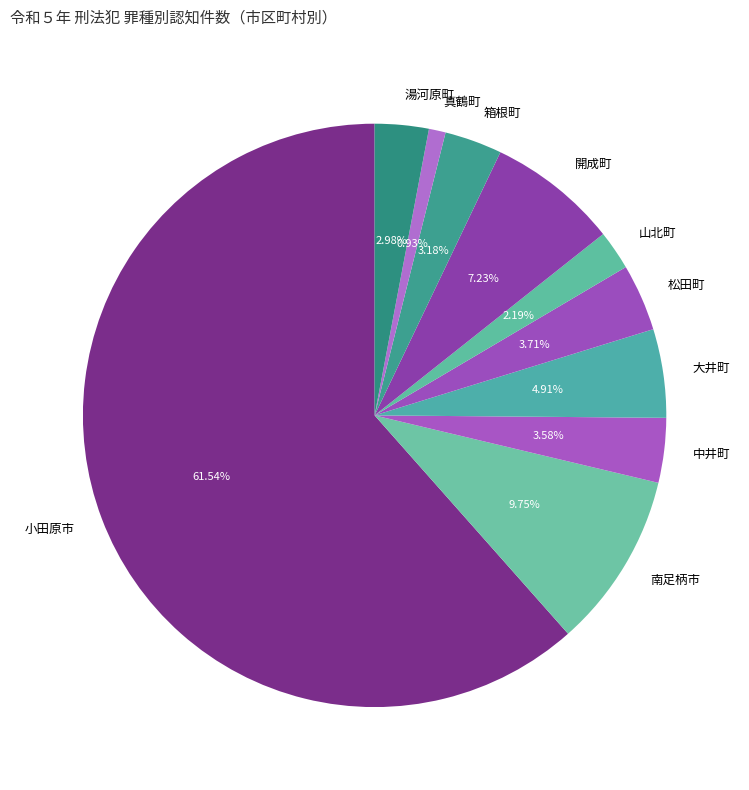

To the nearest percent, what portion does 真鶴町 represent?

1%